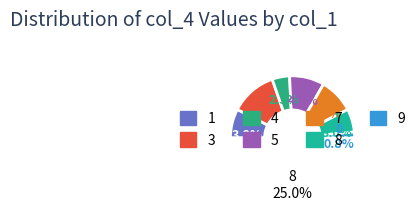

Which slice is the smallest?

9